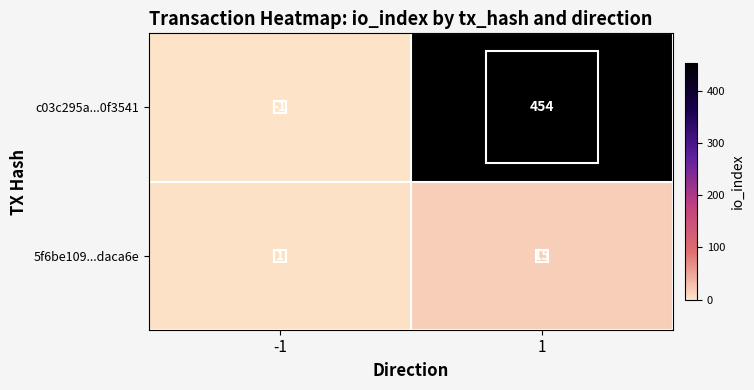

Is it true that c03c295a...0f3541 equals -1 at -1?

True